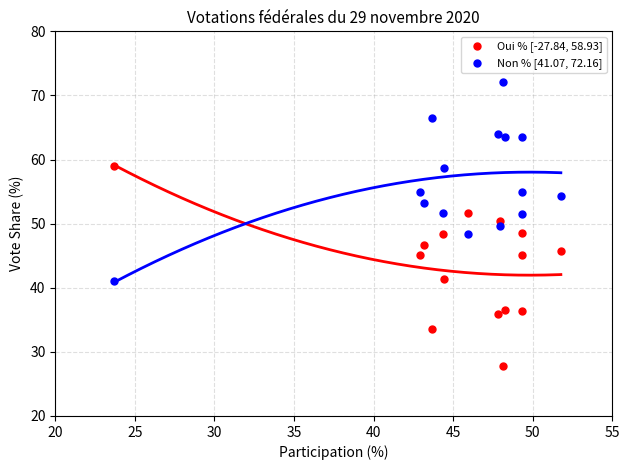

Which series reaches the maximum Y coordinate?

Non % [41.07, 72.16]